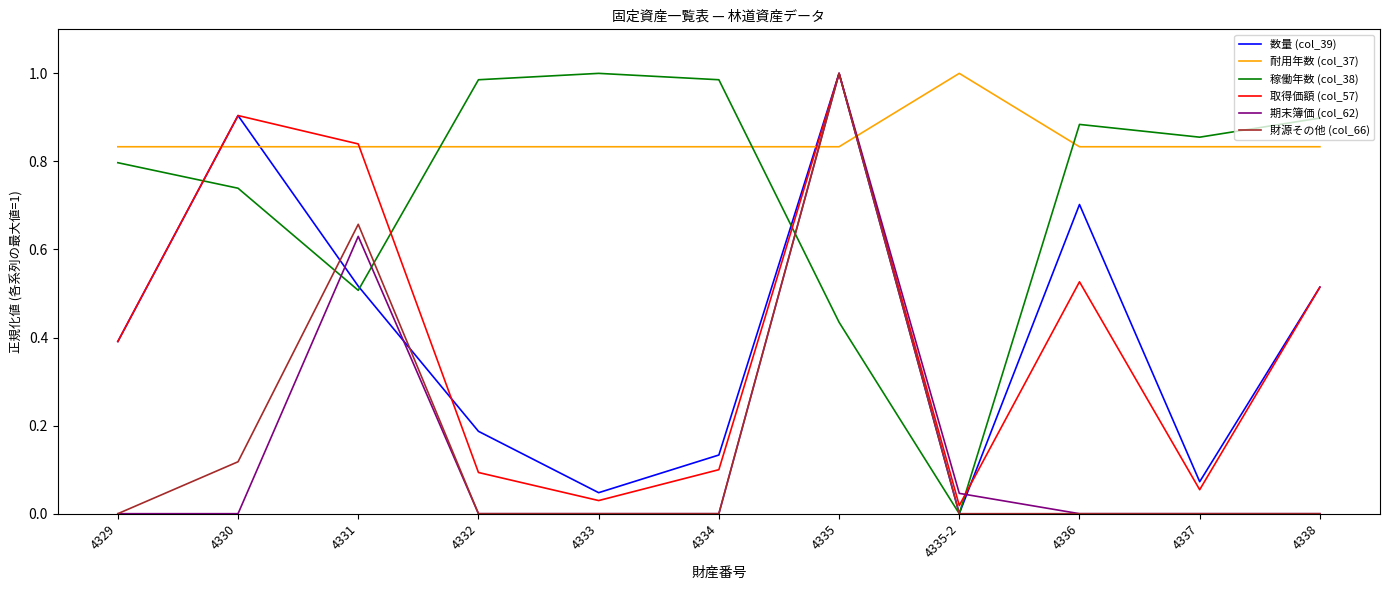

At which label does 数量 (col_39) reach its peak?

4335